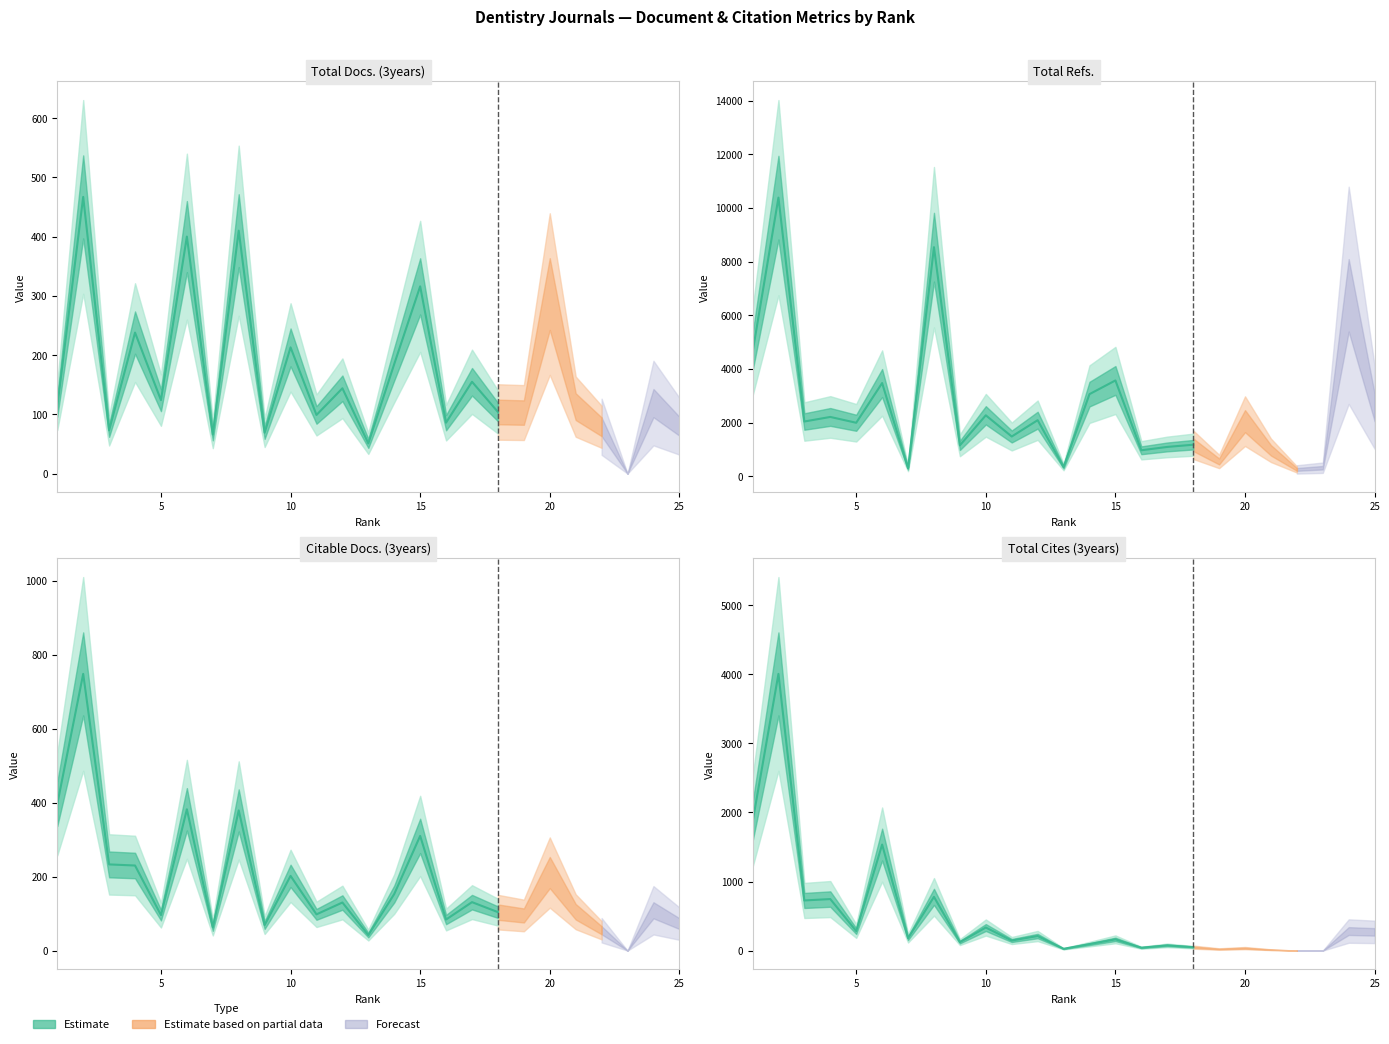

The value of Citable Docs. (3years) at 2 is 748. True or false?

True